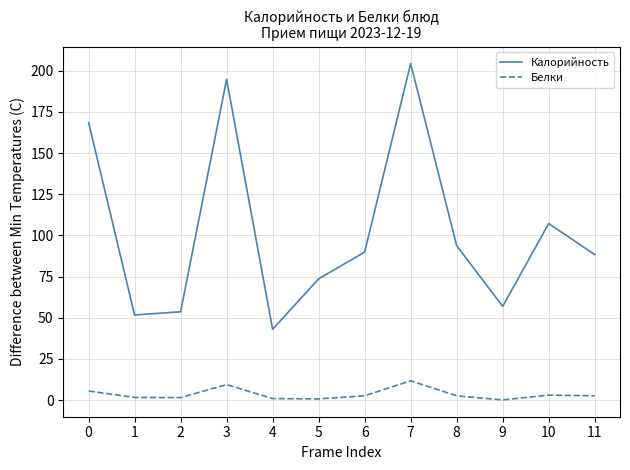

At 11, list the series in order from largest to smallest.

Калорийность, Белки